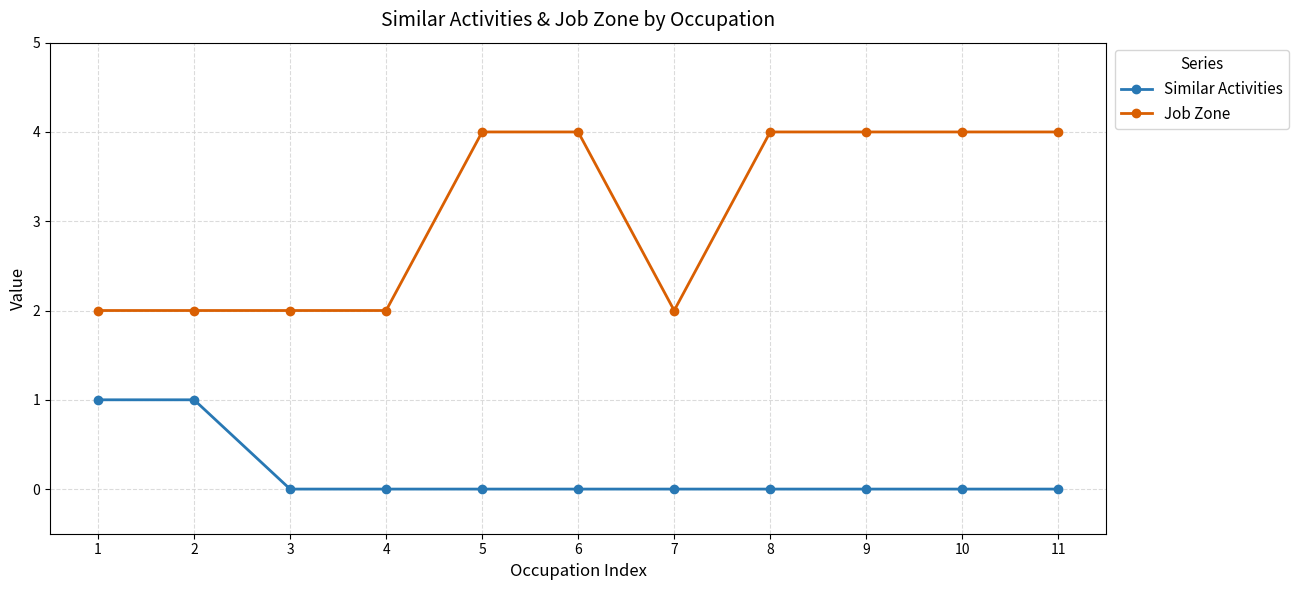

Which series changed the most between 1 and 7?

Similar Activities